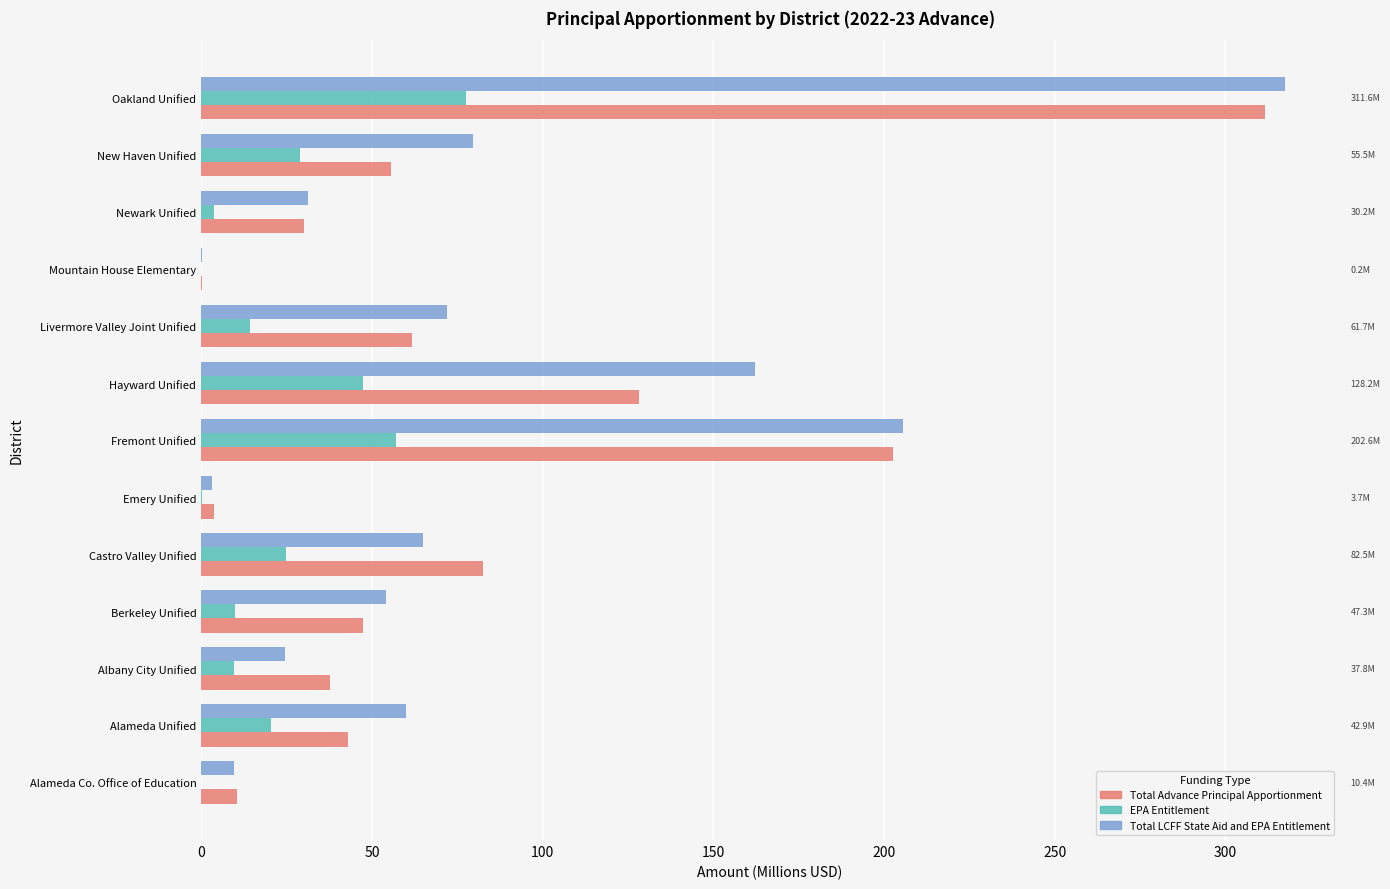

What are all the series names shown in the legend?

Total Advance Principal Apportionment, EPA Entitlement, Total LCFF State Aid and EPA Entitlement